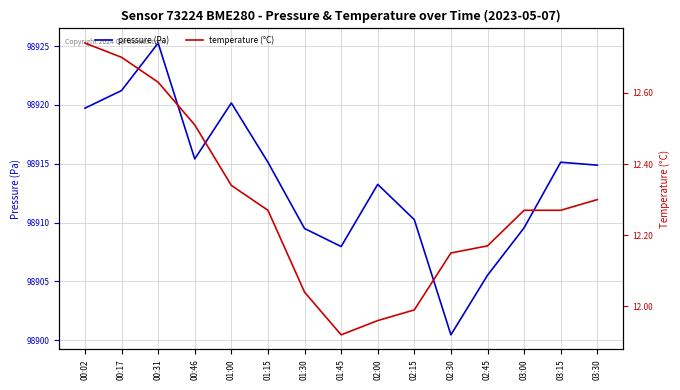

At which category is the sum across all series the highest?

00:31